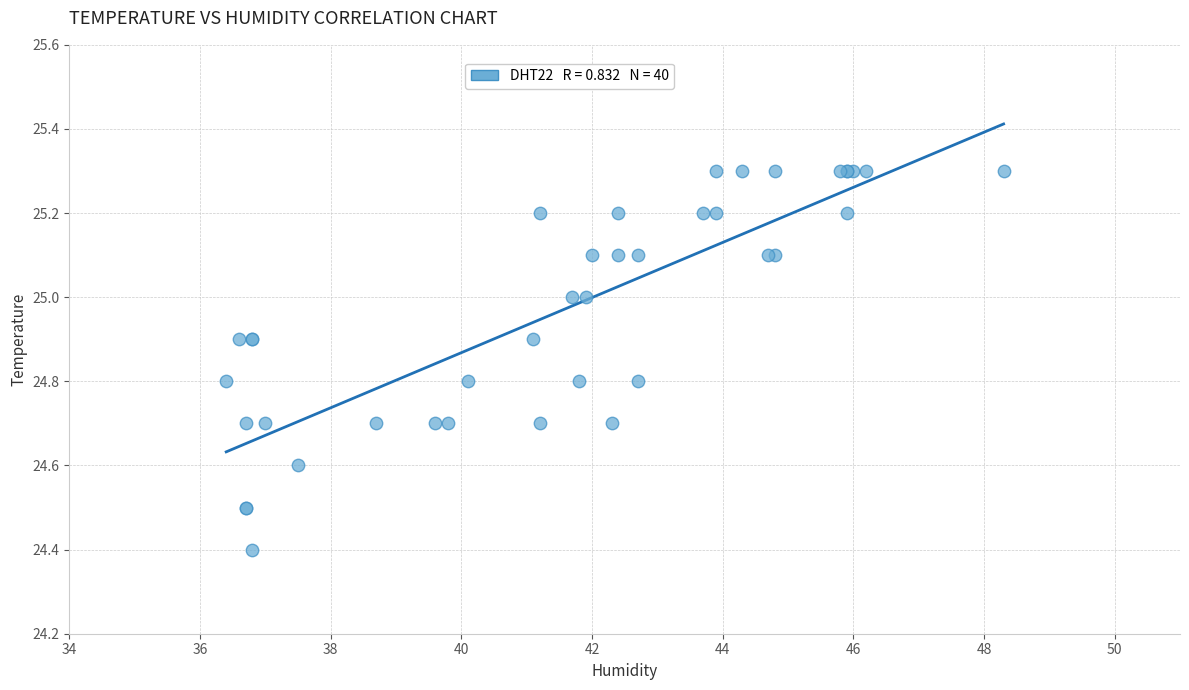

What Y value in the scatter plot is closest to 24?

24.4